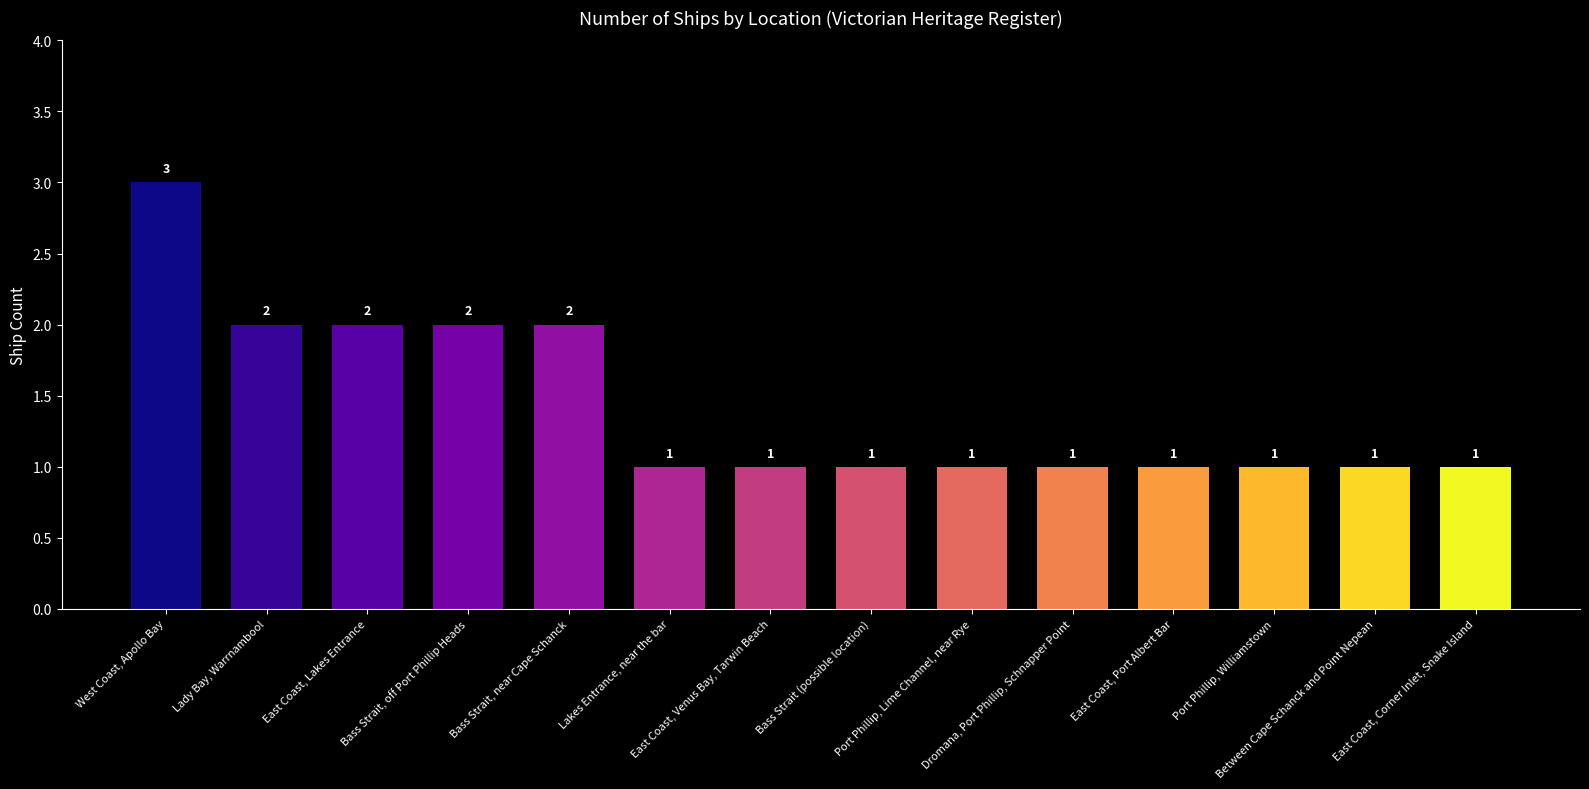

How many bars are there in total?

14